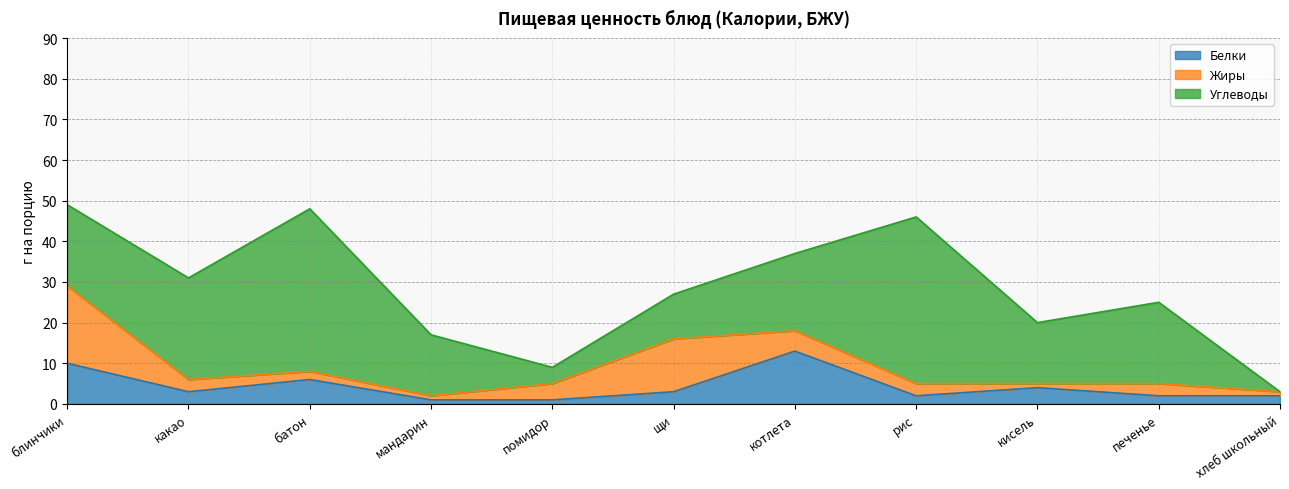

Between какао and мандарин, which series saw the biggest shift?

Углеводы